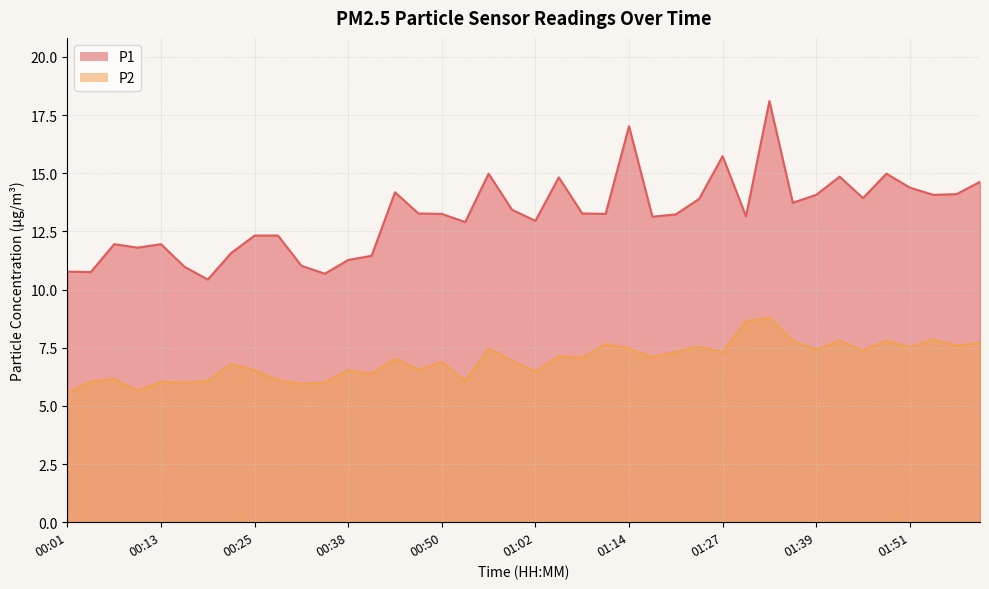

Where does the P2 series first go above 7?

00:44